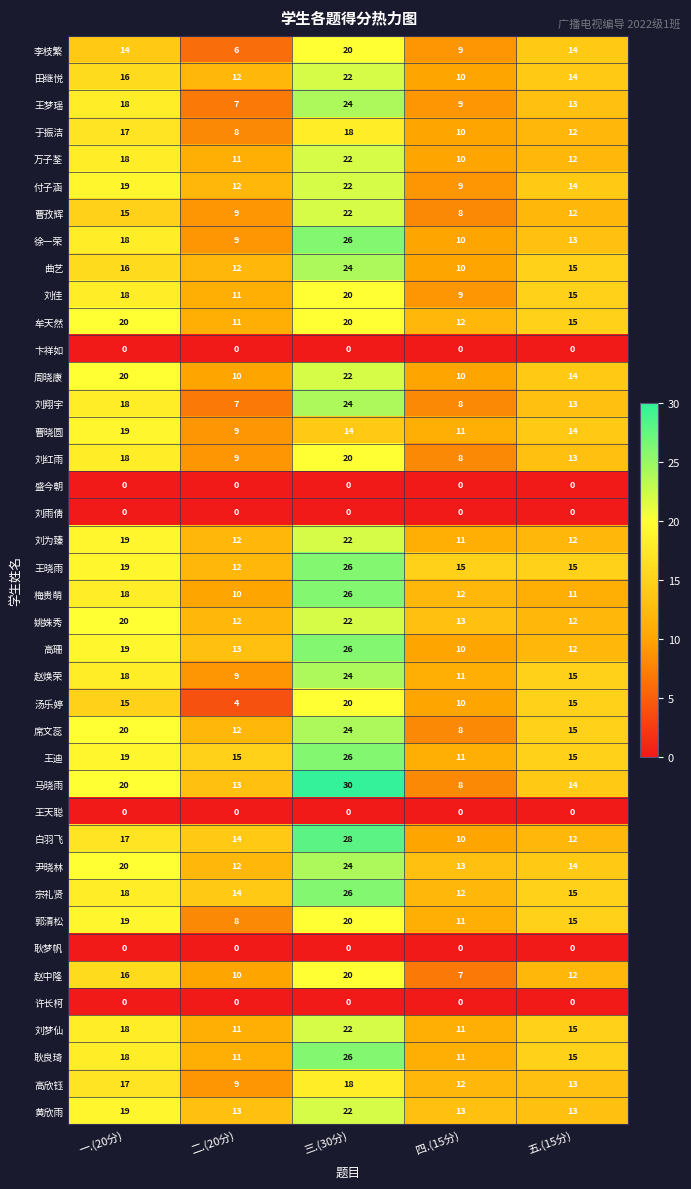

At which category is the sum across all series the highest?

三.(30分)